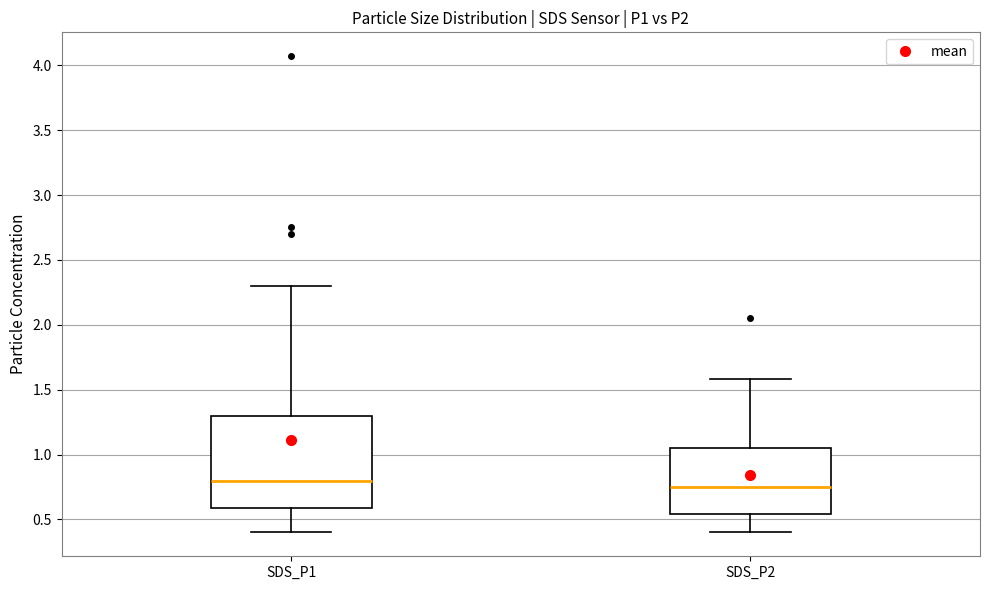

Reading left to right, transcribe this box plot: for each box, give where its median line is, the range the box spans, and where its two whiskers end, as read against the y-axis. The values are not printed on the chart, so give them approximately, as read against the axis.

SDS_P1: median 0.80, box 0.60 to 1.30, whiskers 0.40 to 2.30
SDS_P2: median 0.75, box 0.55 to 1.05, whiskers 0.40 to 1.60